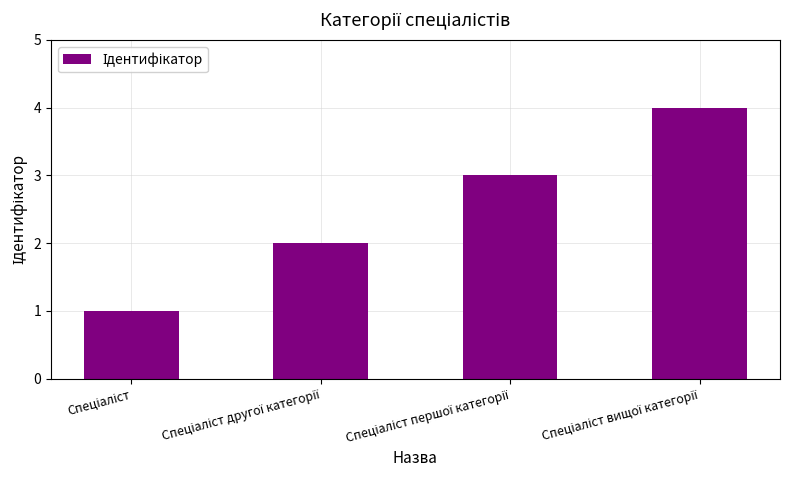

What is the sum of all values?

10